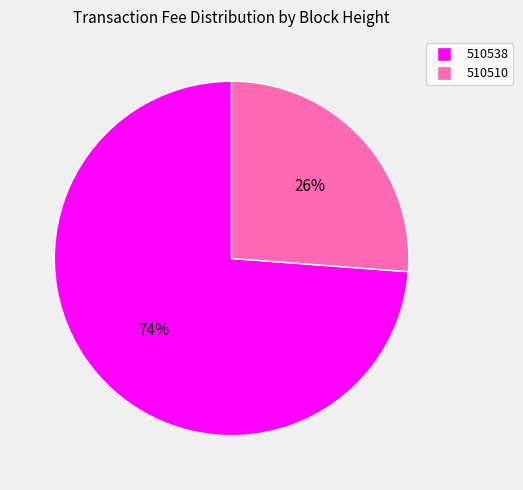

To the nearest percent, what is the average slice percentage?

50%